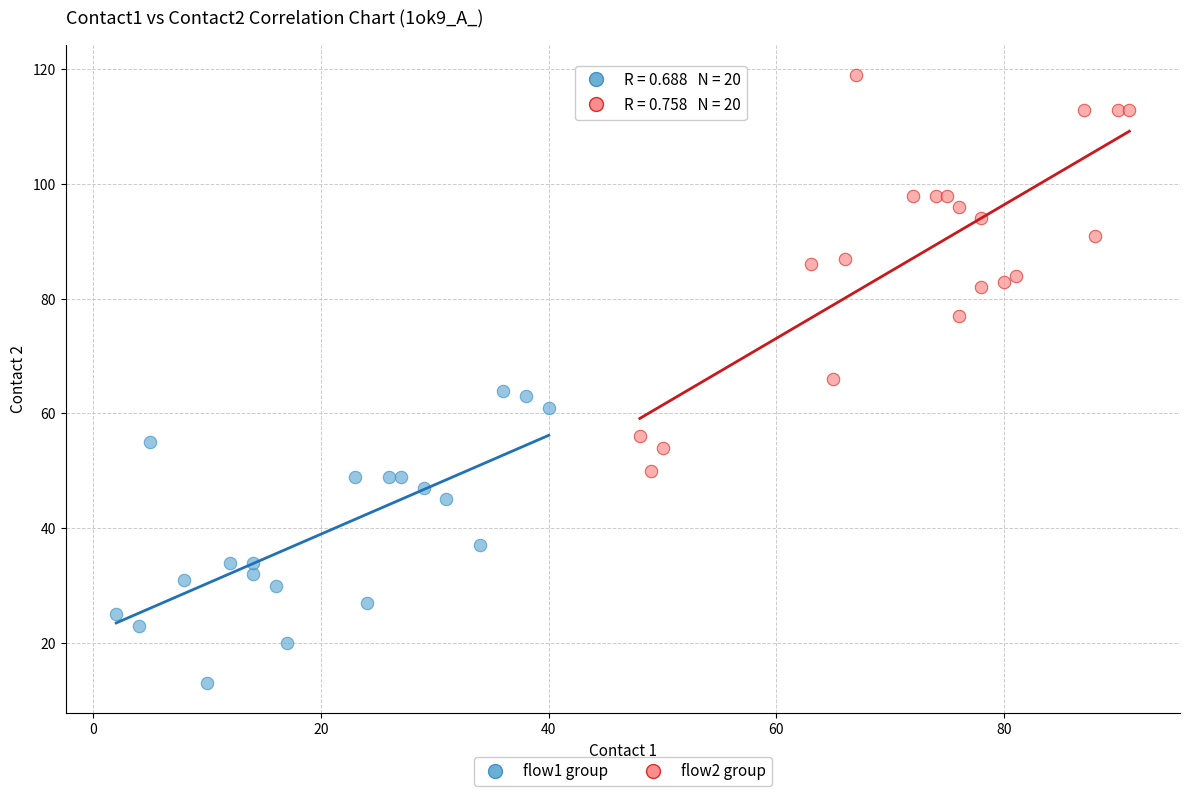

Which series contains the highest Y value?

flow2 group